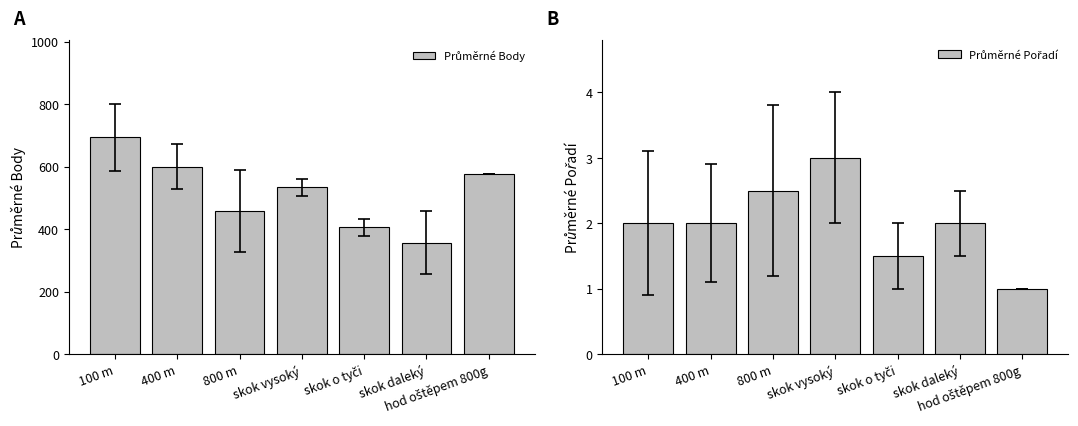

Reading left to right, extract all data points from this chart.

Průměrné Body: 100 m=693.0	400 m=600.0	800 m=457.5	skok vysoký=534.0	skok o tyči=406.0	skok daleký=357.0	hod oštěpem 800g=575.0
Průměrné Pořadí: 100 m=2.0	400 m=2.0	800 m=2.5	skok vysoký=3.0	skok o tyči=1.5	skok daleký=2.0	hod oštěpem 800g=1.0